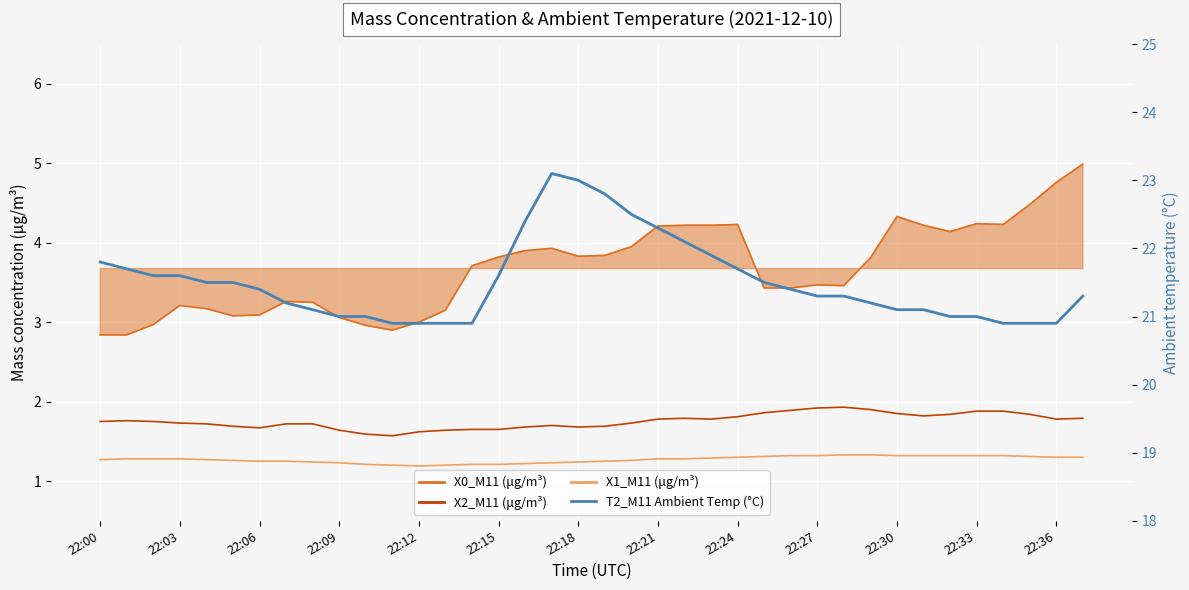

List the series in order of their peak value, highest first.

T2_M11 Ambient Temp (°C), X0_M11 (μg/m³), X2_M11 (μg/m³), X1_M11 (μg/m³)